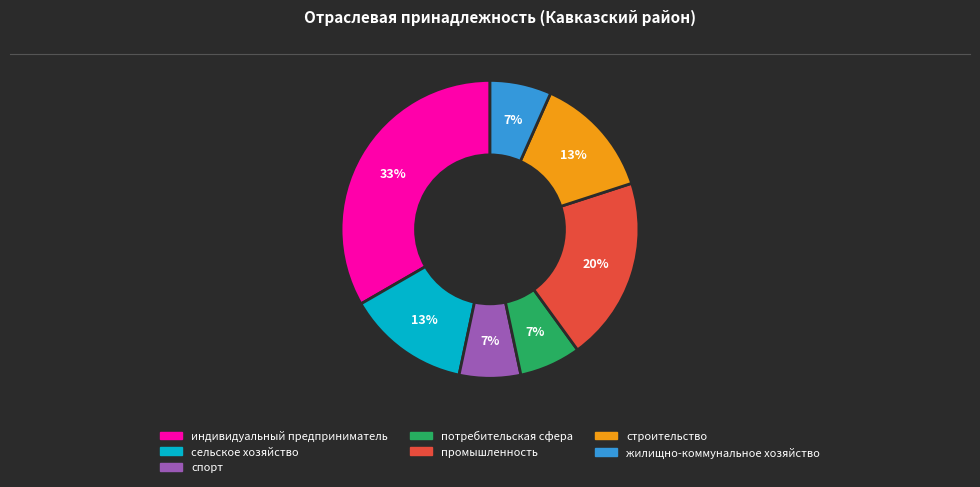

To the nearest percent, what is the combined percentage of индивидуальный предприниматель and потребительская сфера?

40%